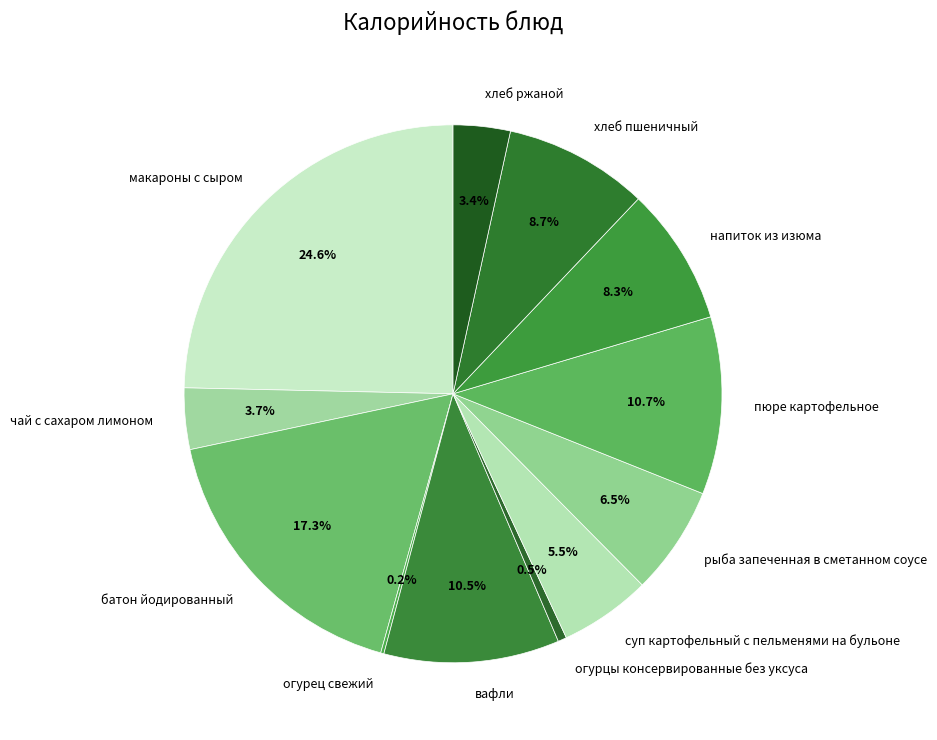

Is there any slice that represents more than half of the pie?

No